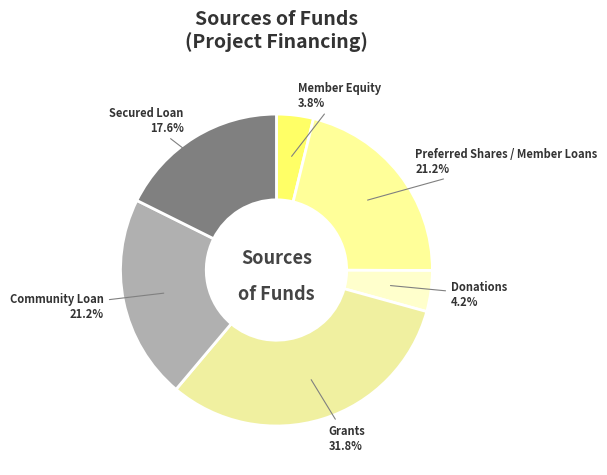

Which category has the biggest portion of the pie?

Grants